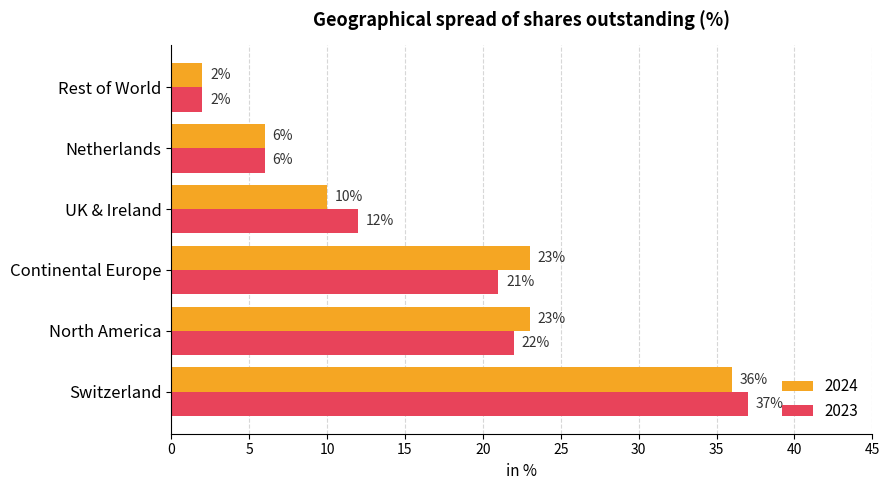

At which category does the chart reach its minimum across all series?

Rest of World